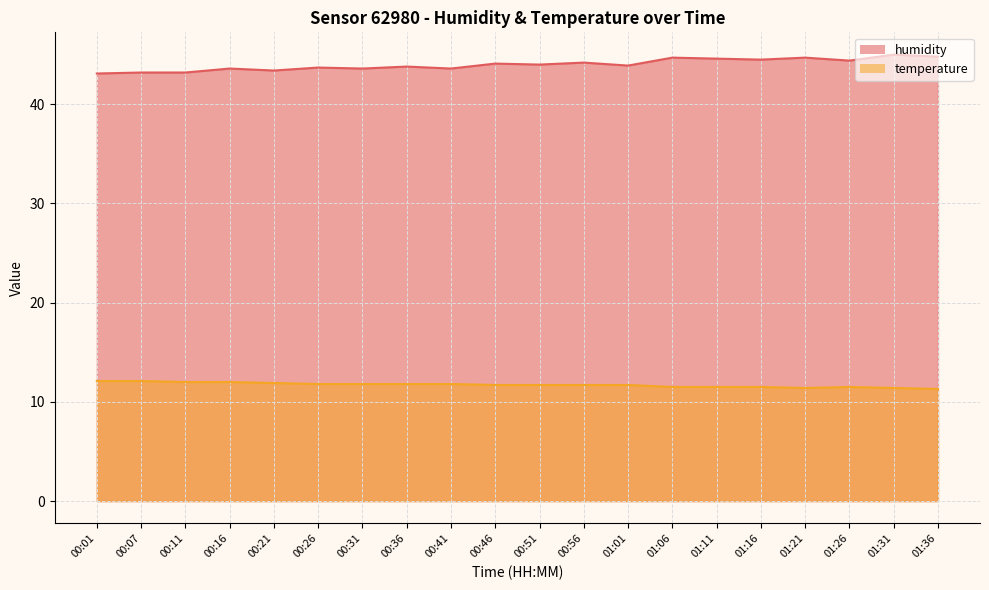

Is it true that humidity equals 15.5 at 01:06?

False